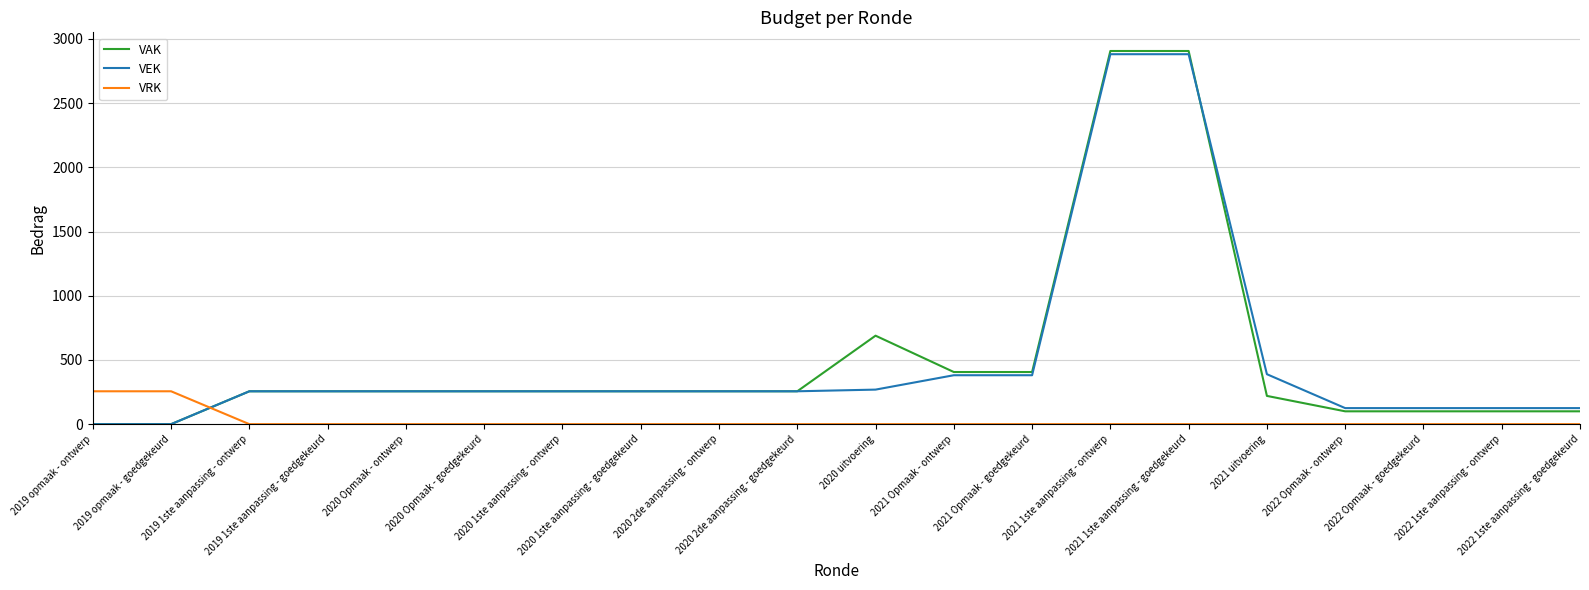

True or false: VAK has a value of 689 at 2020 uitvoering.

True